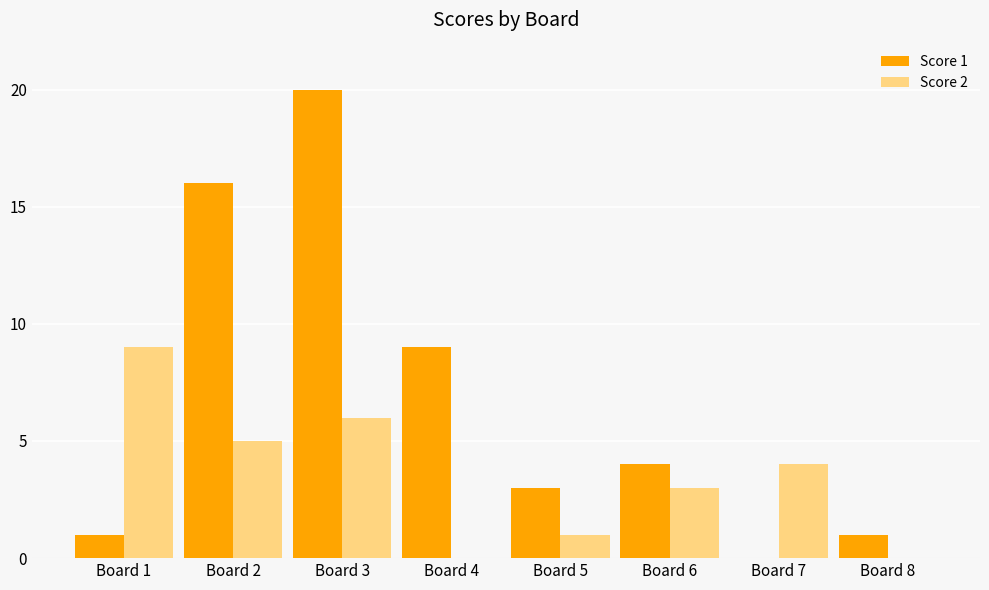

The value of Score 1 at Board 7 is 0. True or false?

True